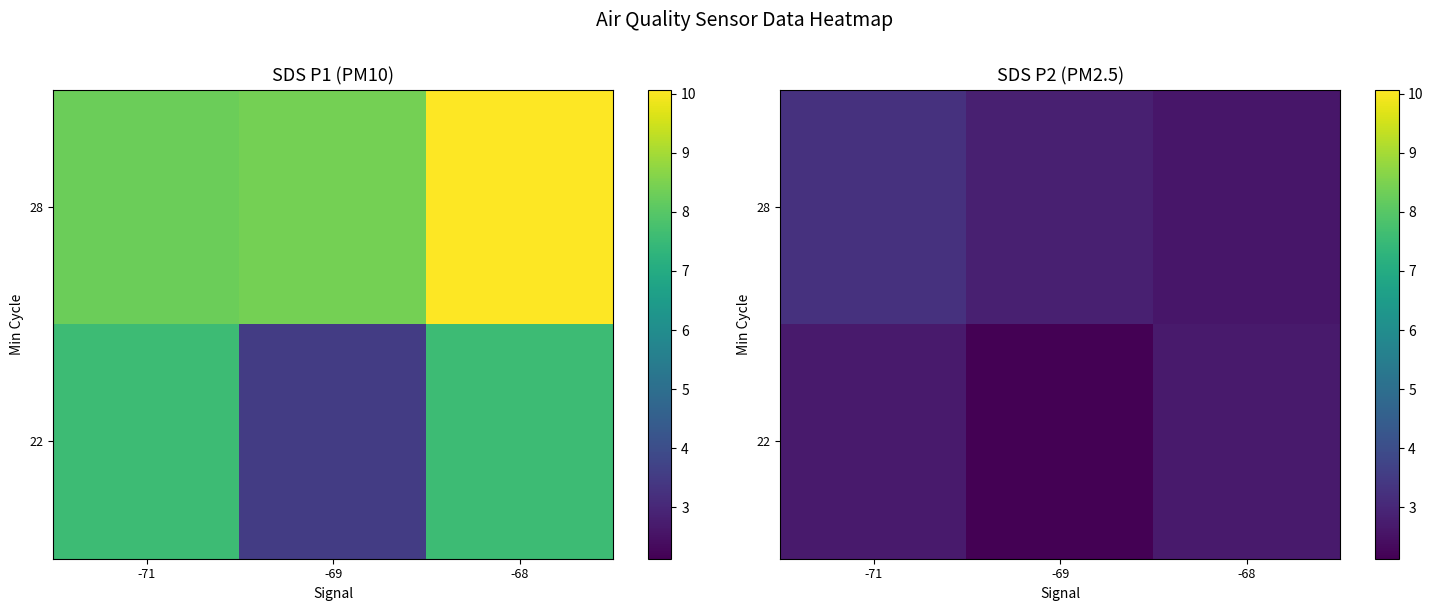

What is the spread (max minus min) of values at -68?

0.1